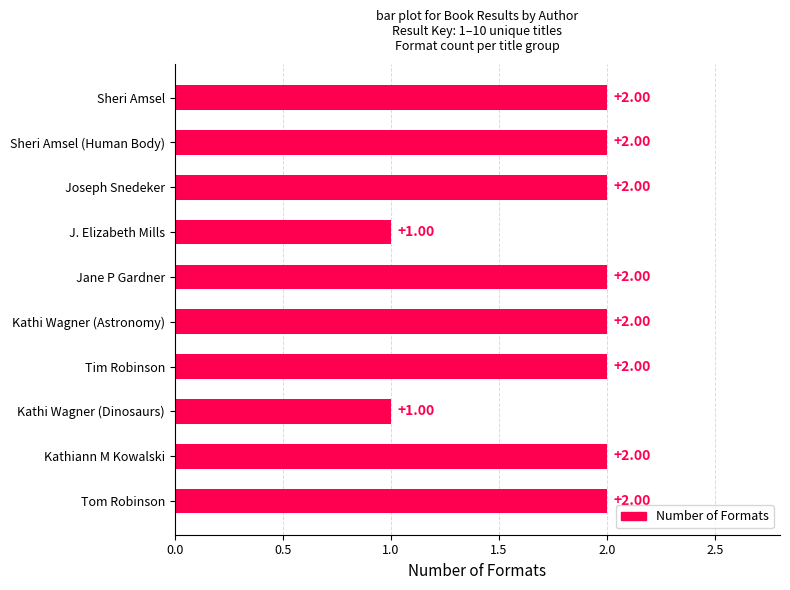

Are the bars grouped side by side (vs. stacked)?

No